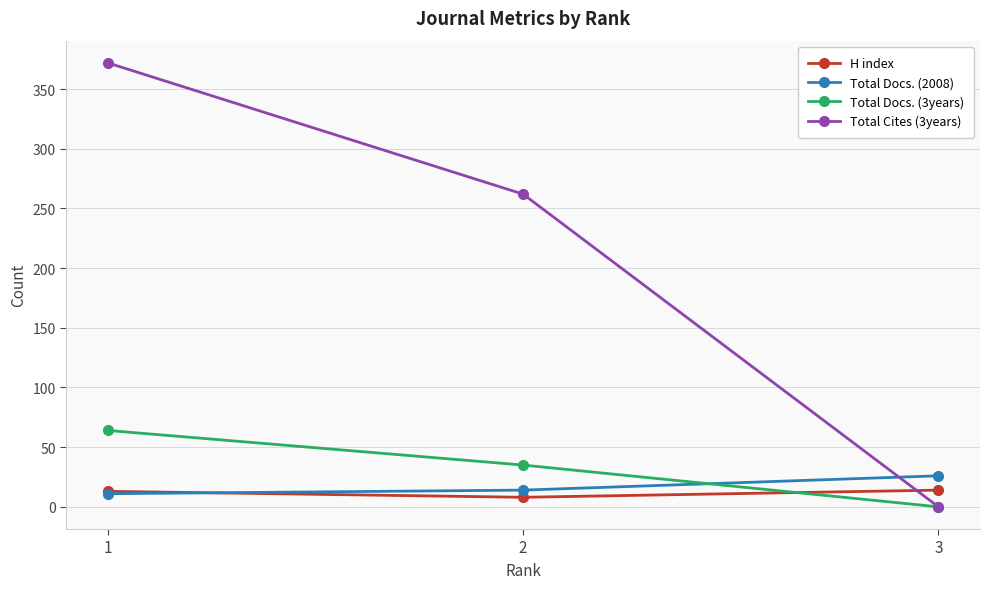

At which label is Total Docs. (3years) closest to 32?

2